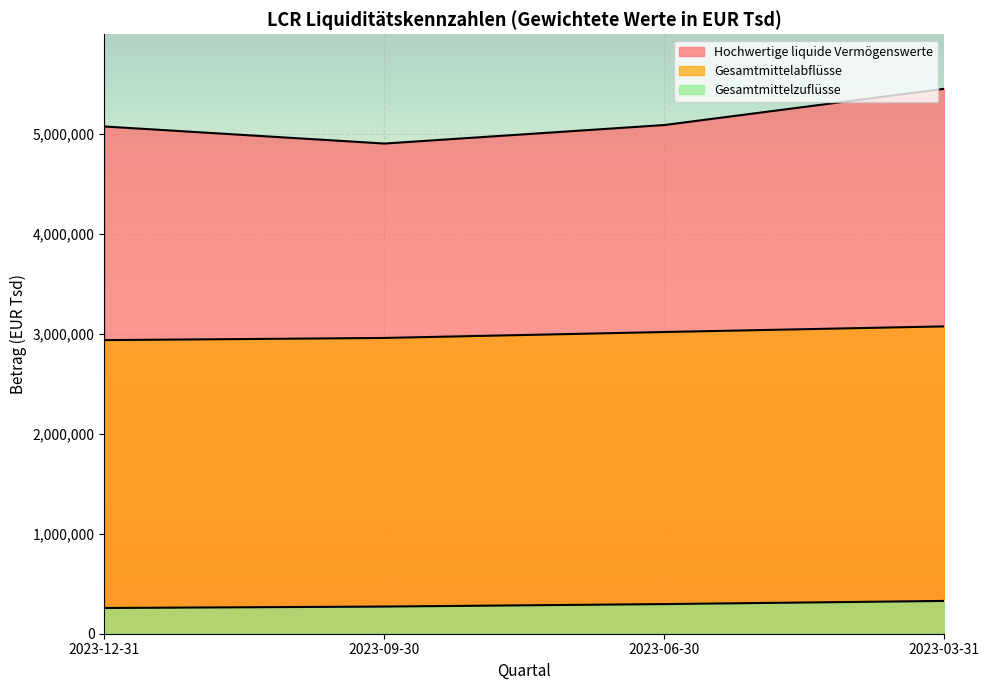

Reading right to left, list all the values displayed in this chart.

Hochwertige liquide Vermögenswerte: 2023-03-31=5450466	2023-06-30=5088057	2023-09-30=4902677	2023-12-31=5073310
Gesamtmittelabflüsse: 2023-03-31=3074034	2023-06-30=3017758	2023-09-30=2958367	2023-12-31=2936496
Gesamtmittelzuflüsse: 2023-03-31=327918	2023-06-30=296420	2023-09-30=271692	2023-12-31=257361